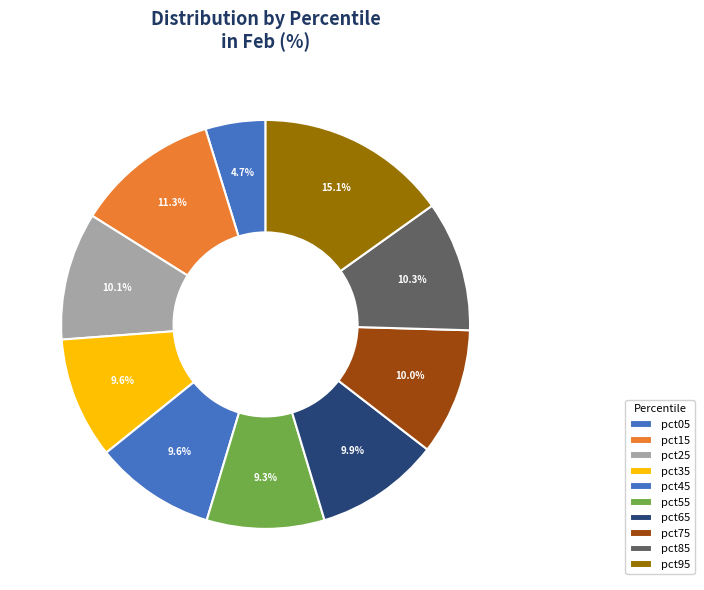

The pct25 slice represents 1% of the pie. True or false?

False